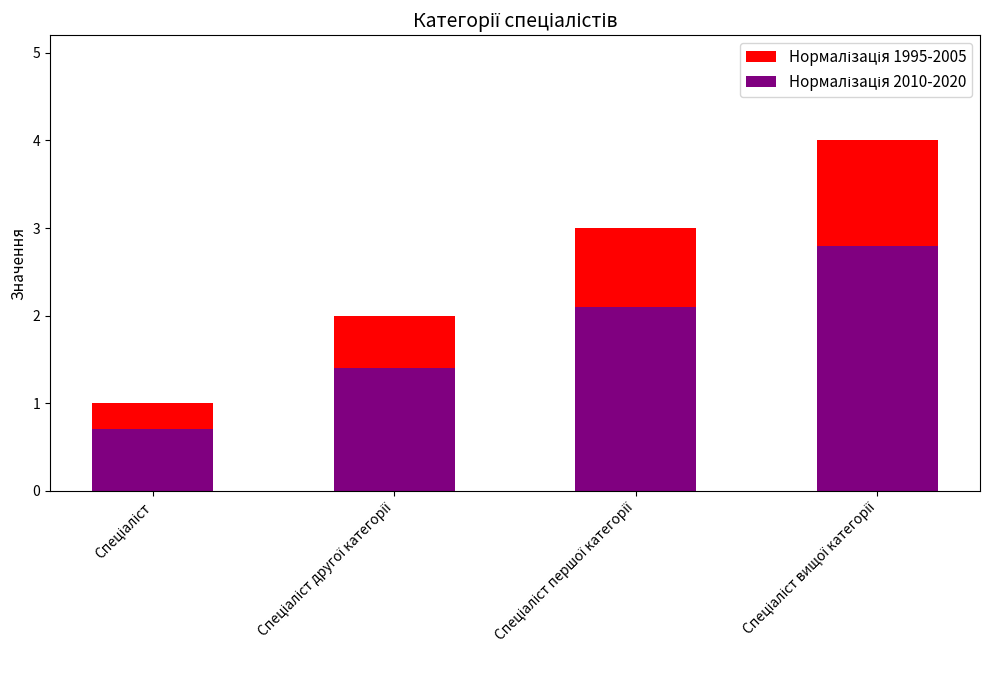

The Нормалізація 2010-2020 series shows 0.7 at Спеціаліст. True or false?

True